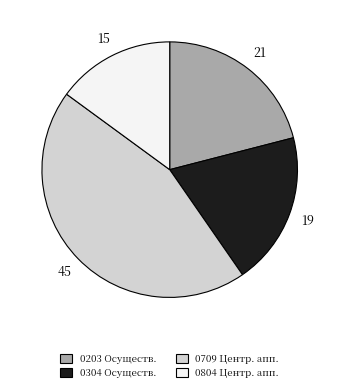

Is there any slice that represents more than half of the pie?

No